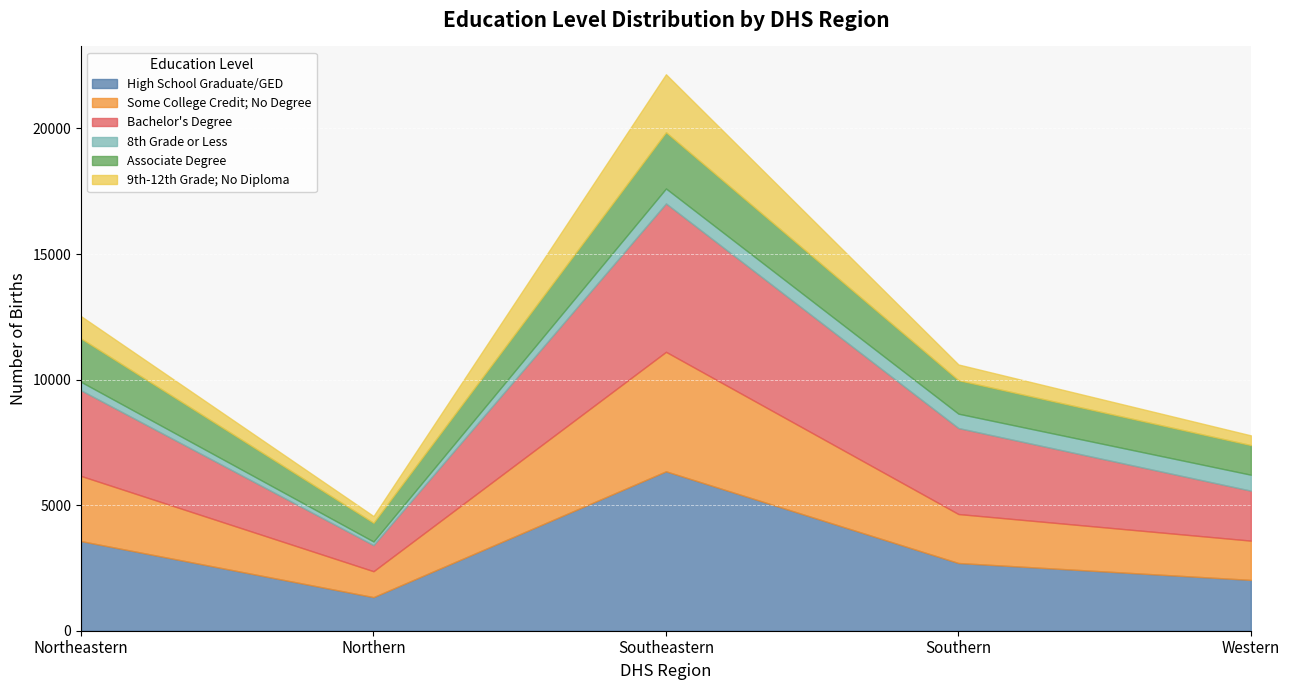

What is the sum of all High School Graduate/GED values?

15976